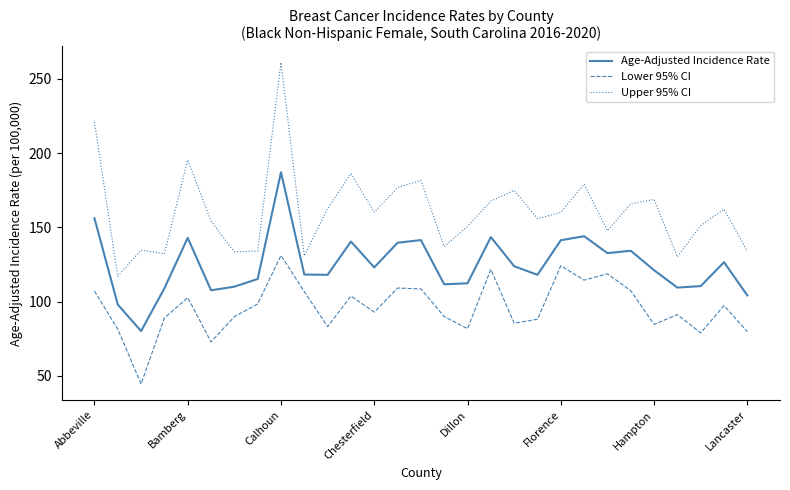

How many lines are shown in the chart?

3